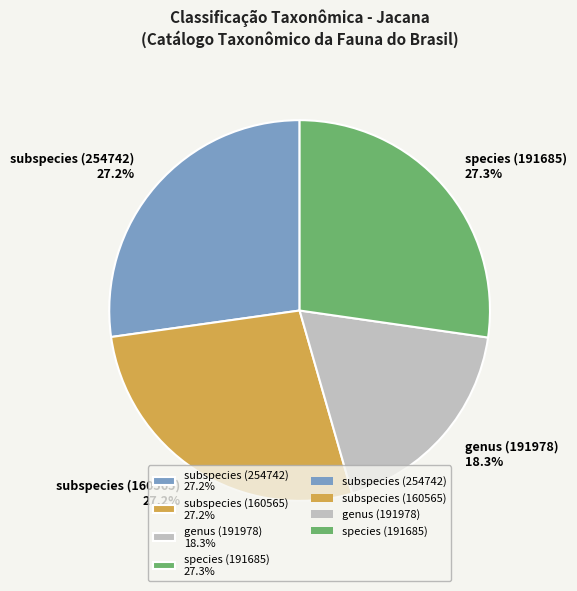

True or false: subspecies (254742) accounts for 27% of the total.

True